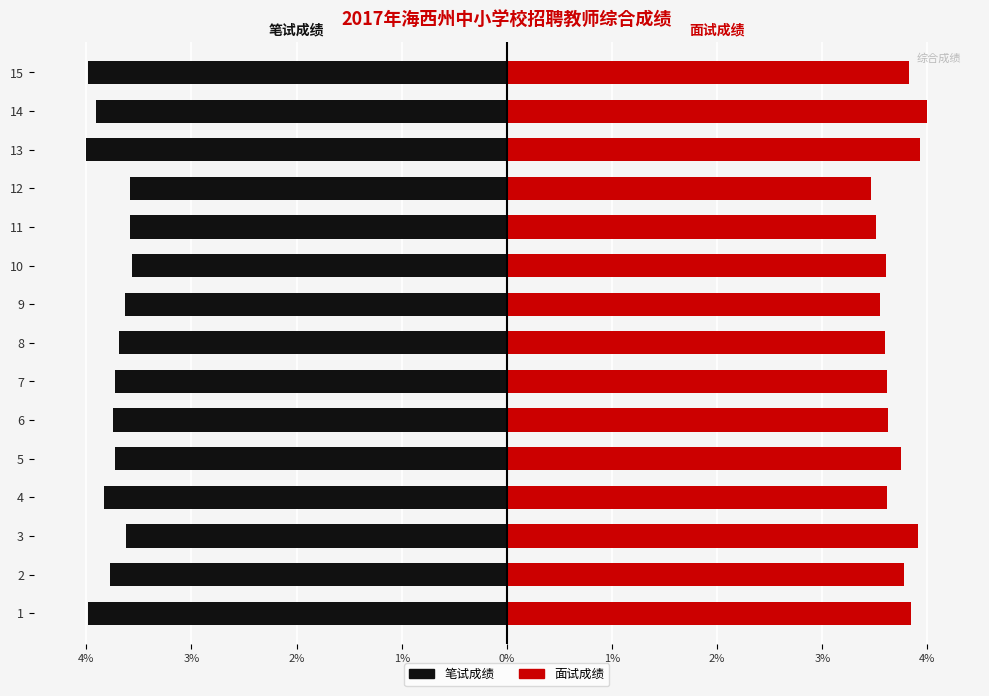

Does the chart contain stacked bars?

No